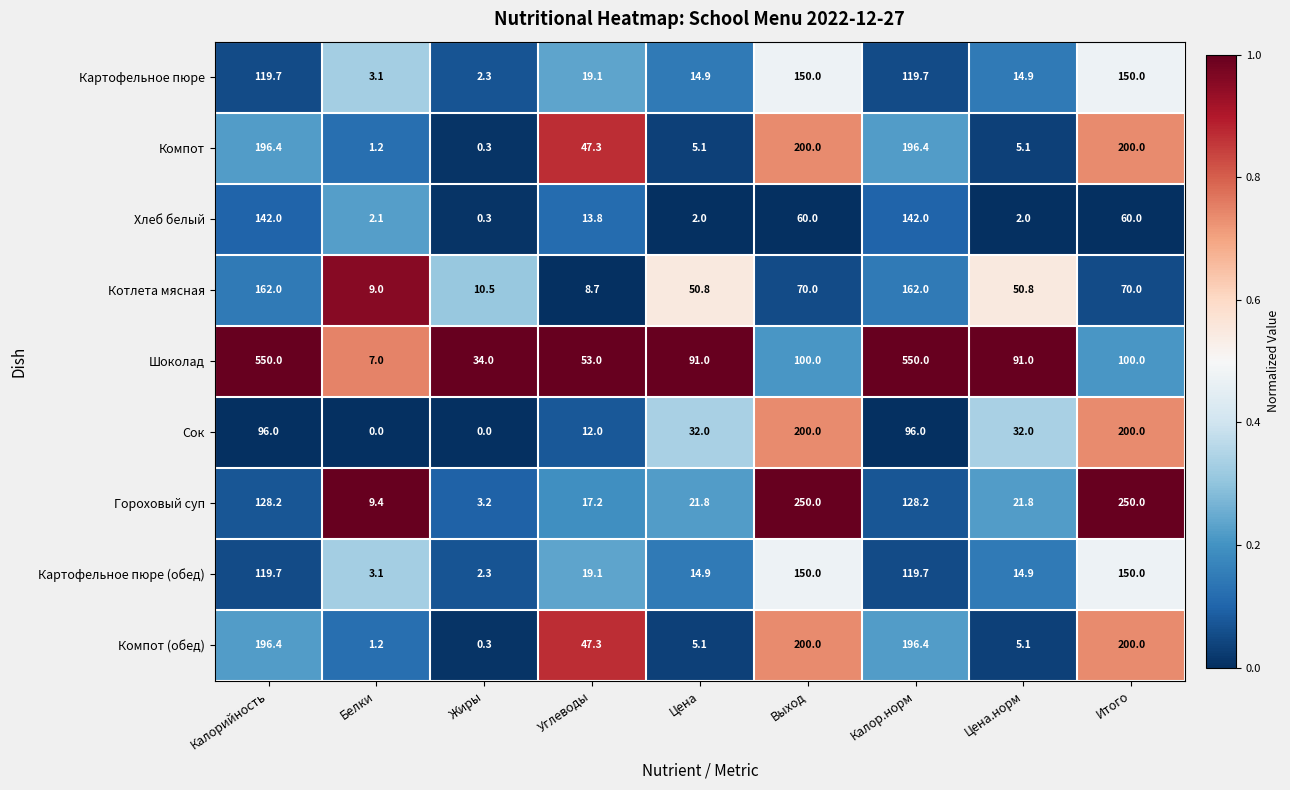

What is the difference between the maximum and minimum values in the Шоколад series?

543.0